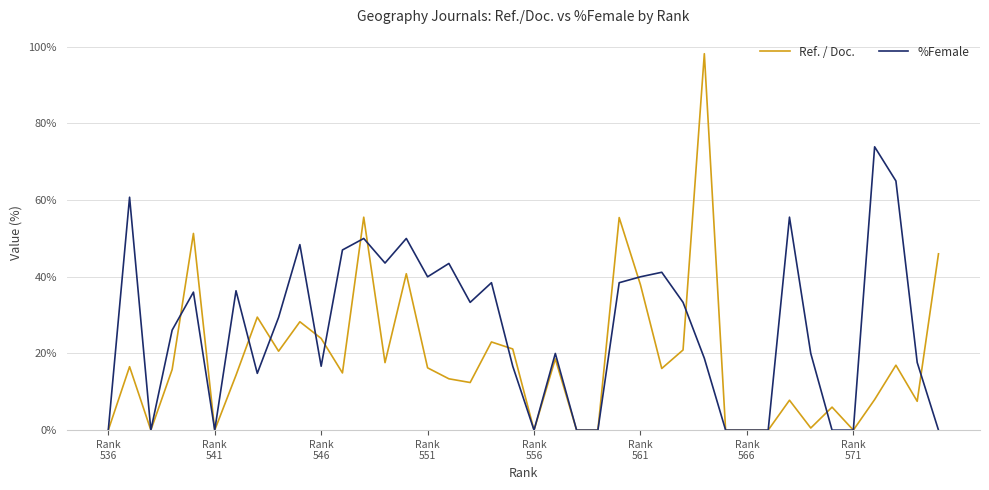

Which series has the largest total across all categories?

%Female